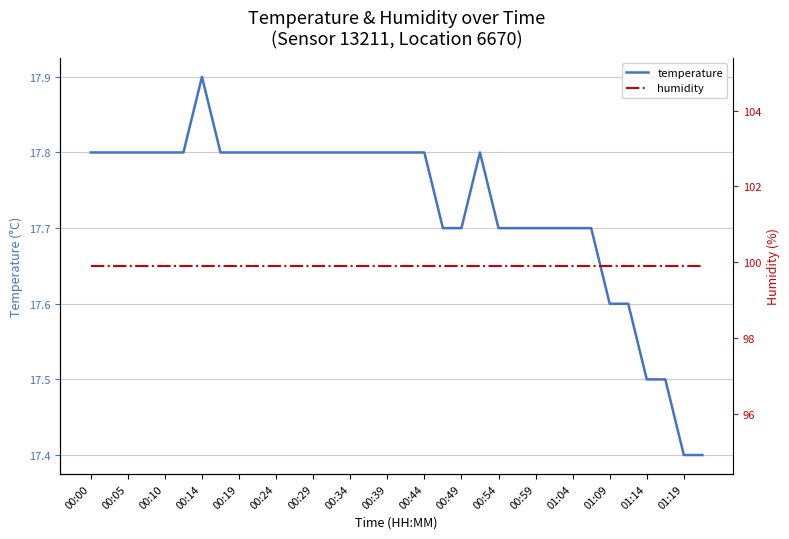

True or false: temperature has a value of 17.7 at 00:59.

True